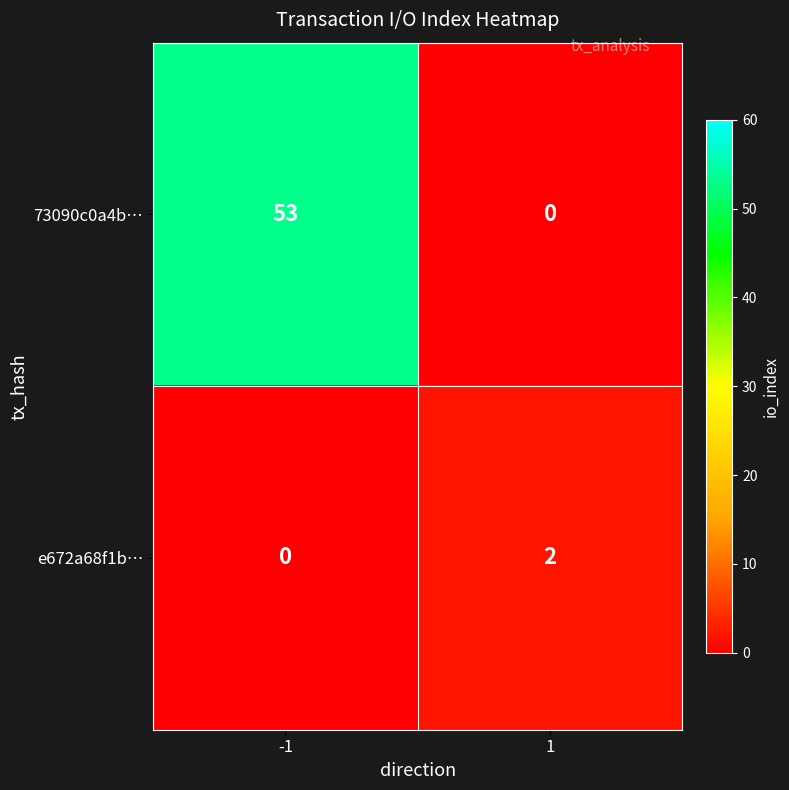

How many categories are shown in the chart?

2